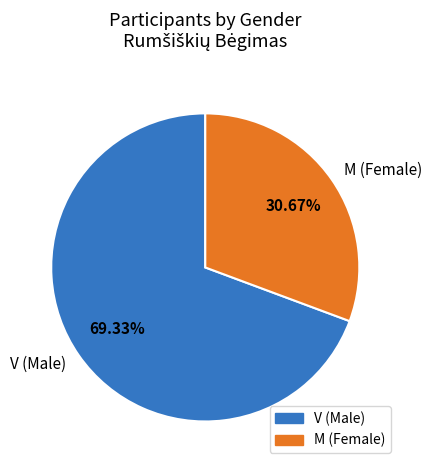

Is the sum of V and M greater than half?

Yes